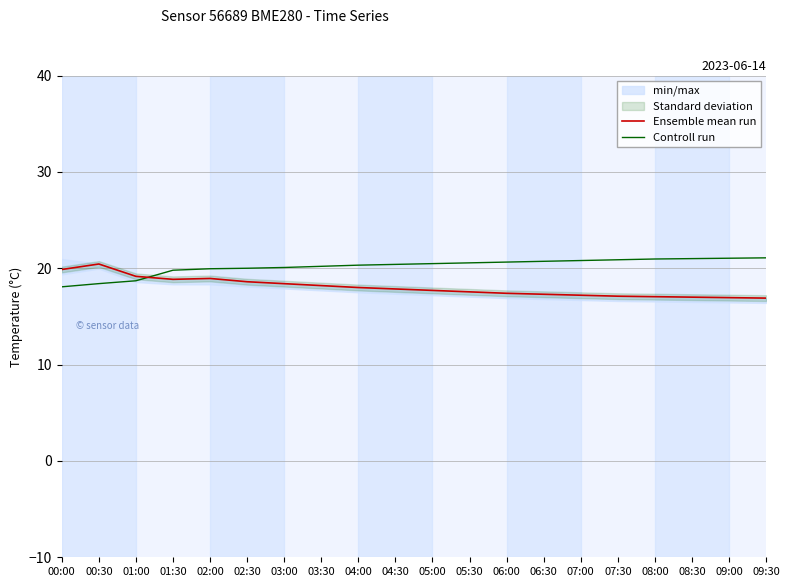

The value of Ensemble mean run at 09:00 is 25.7. True or false?

False